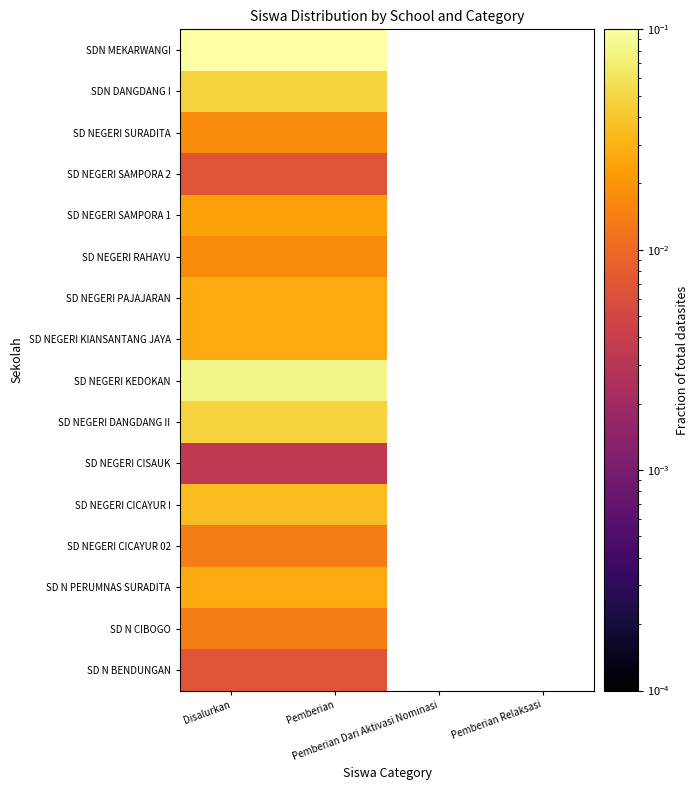

Count the number of categories in the chart.

4